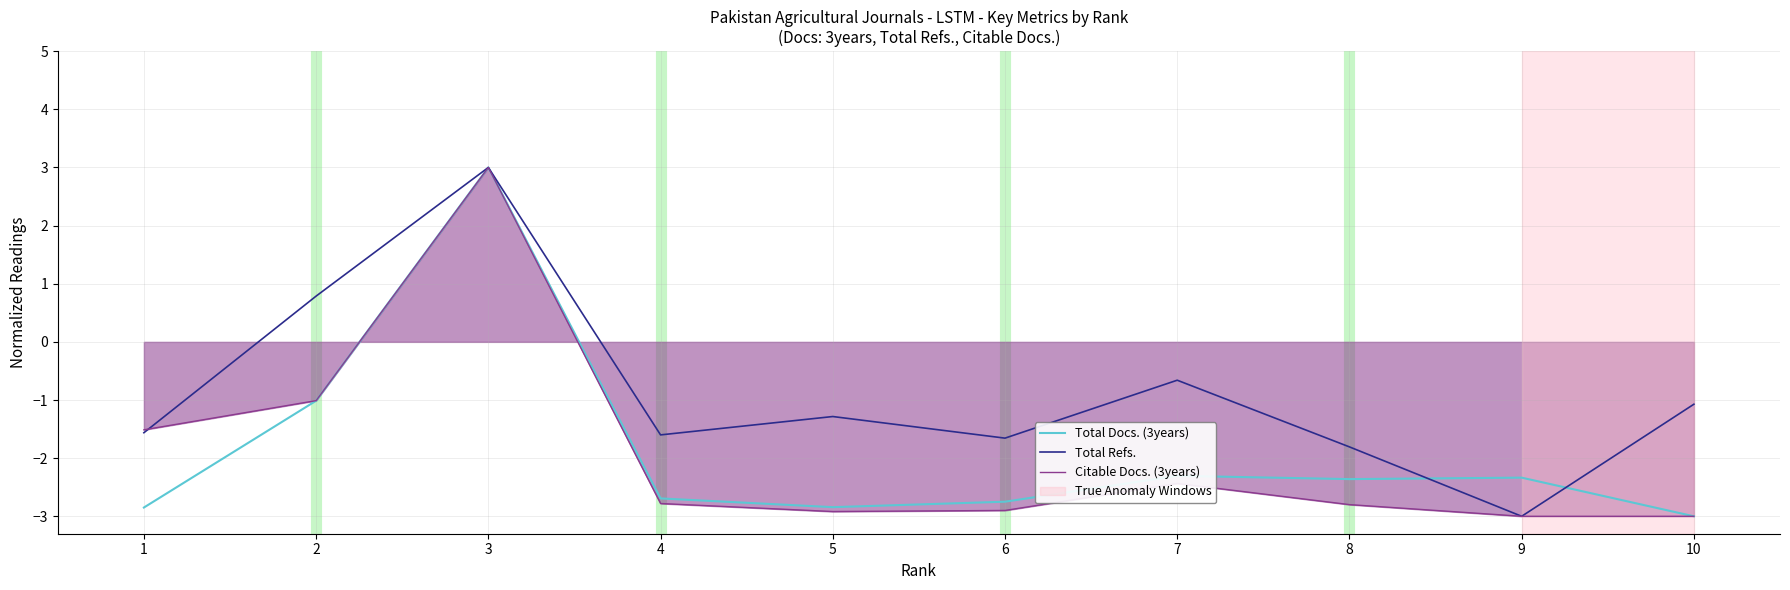

What is the smallest value displayed?

-3.0